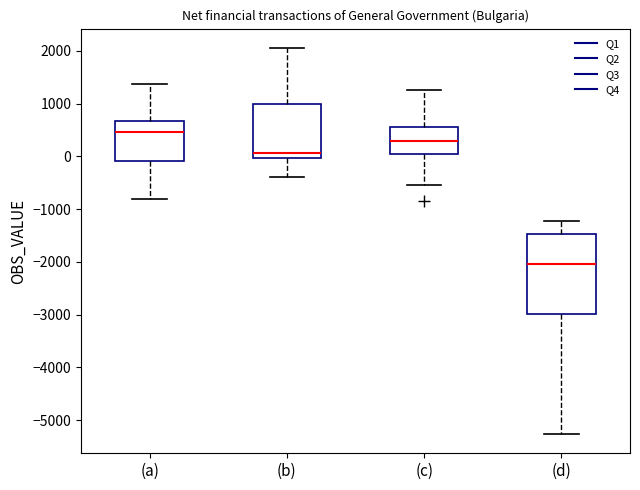

Reading left to right, read every box against the y-axis: the position of its median line, the range the box covers, and the ends of its whiskers. The values are not printed on the chart, so give them approximately, as read against the axis.

(a): median 500, box -100 to 700, whiskers -800 to 1400
(b): median 100, box 0 to 1000, whiskers -400 to 2100
(c): median 300, box 0 to 600, whiskers -500 to 1300
(d): median -2000, box -3000 to -1500, whiskers -5300 to -1200